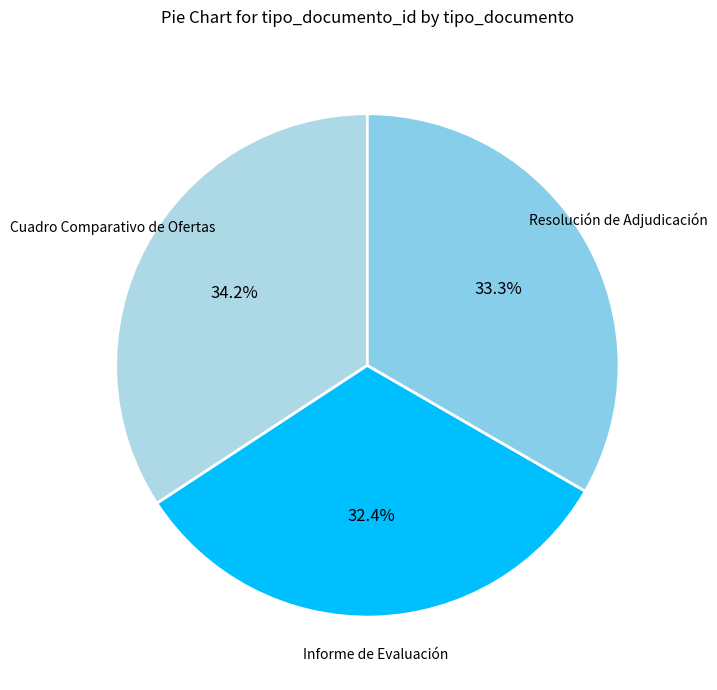

The Informe de Evaluación slice represents 32% of the pie. True or false?

True